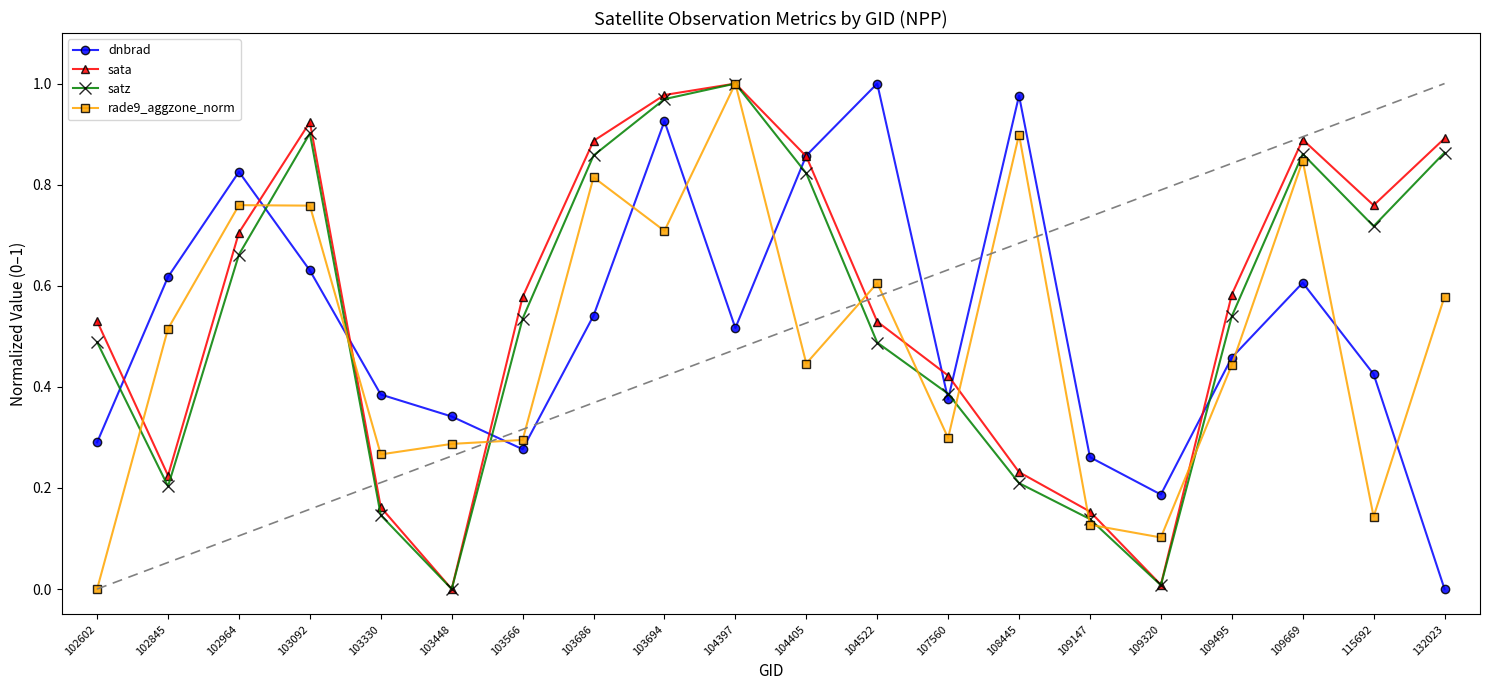

At which category does rade9_aggzone_norm reach its first local valley?

103330